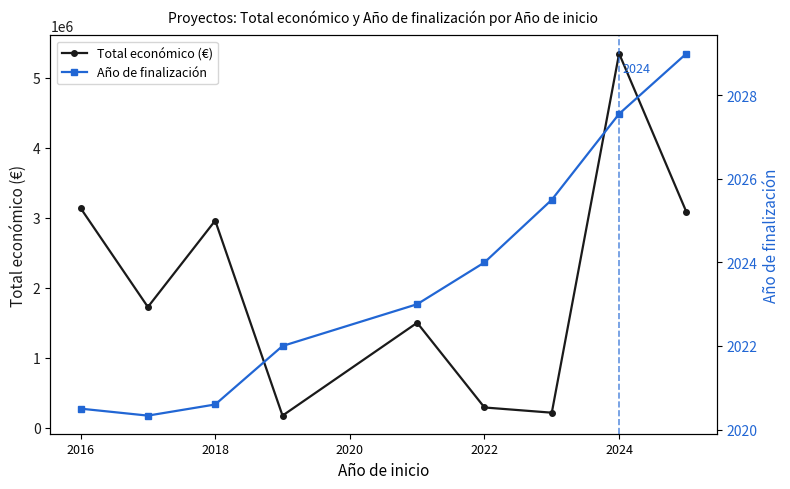

The value of Total económico (€) at 2018 is 2957780.2. True or false?

True